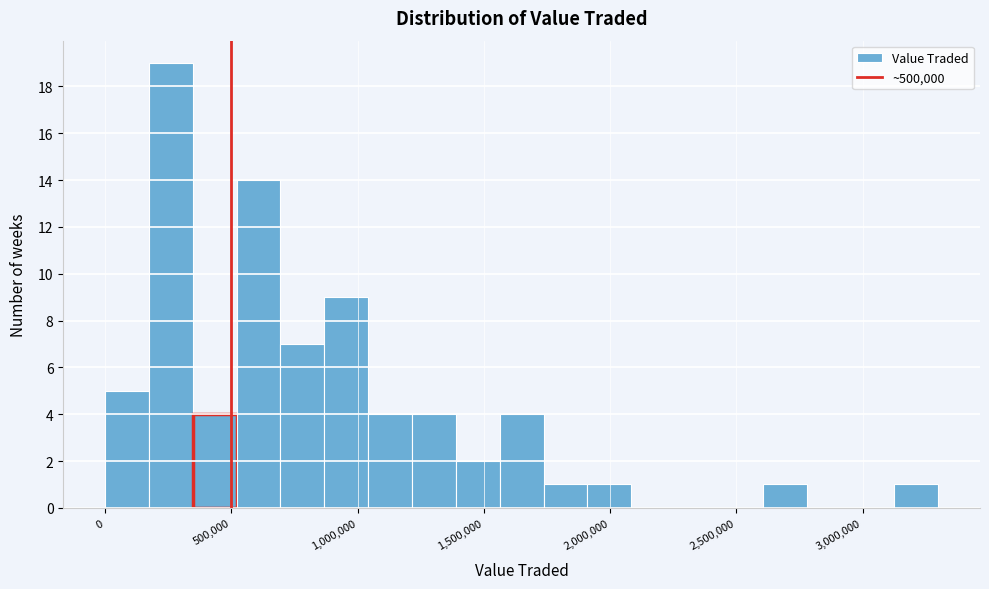

Read against the x-axis, roughly where is the centre of the tallest bar?

250000